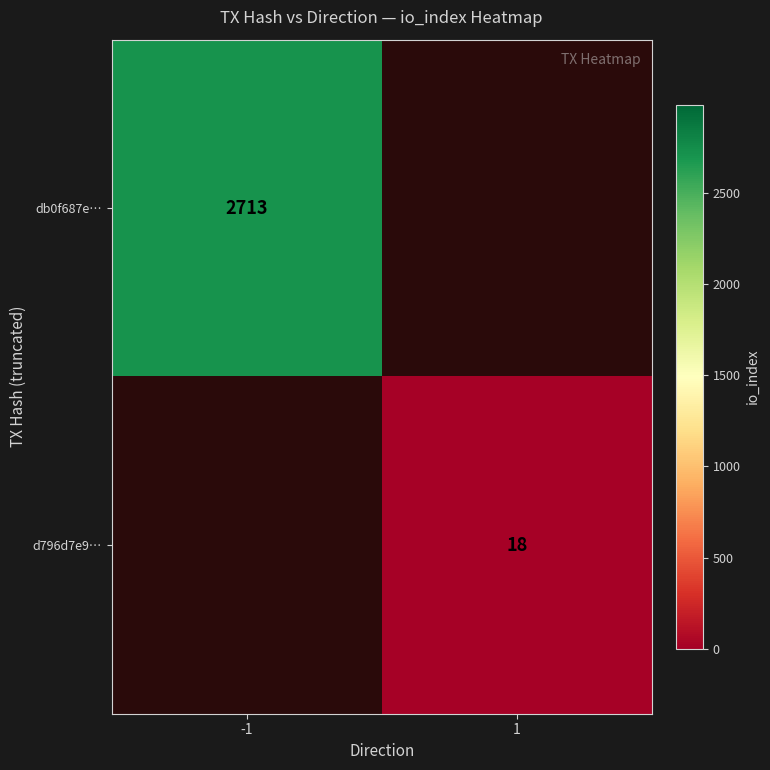

The db0f687e… series shows 1283 at -1. True or false?

False